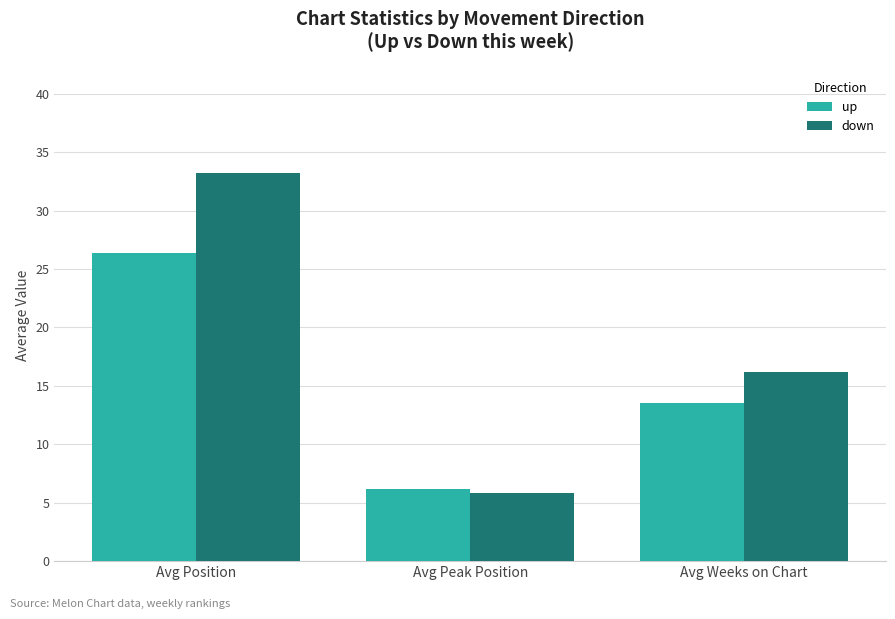

What is the label of the 3rd bar from the right?

Avg Position